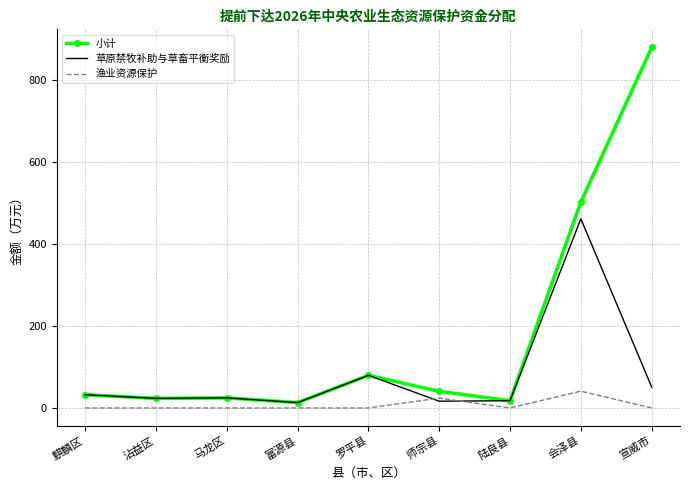

The value of 草原禁牧补助与草畜平衡奖励 at 会泽县 is 682.1. True or false?

False